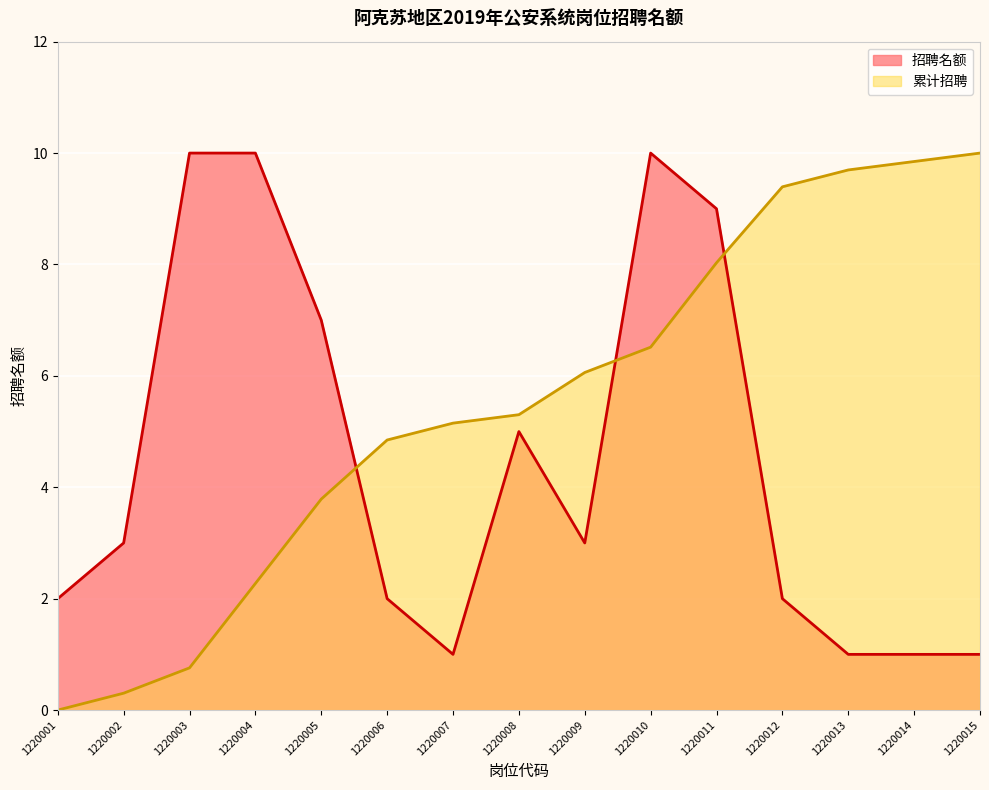

How many data points does each series have?

15